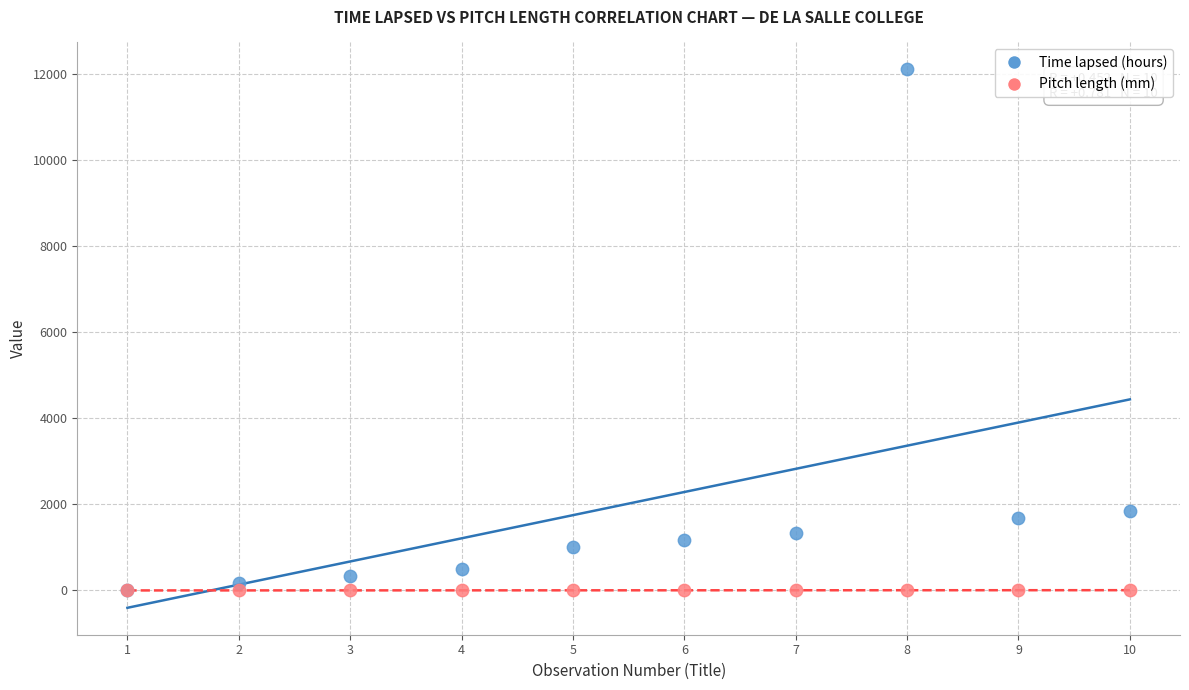

Across all series, what Y value is closest to 6048?

1848.0